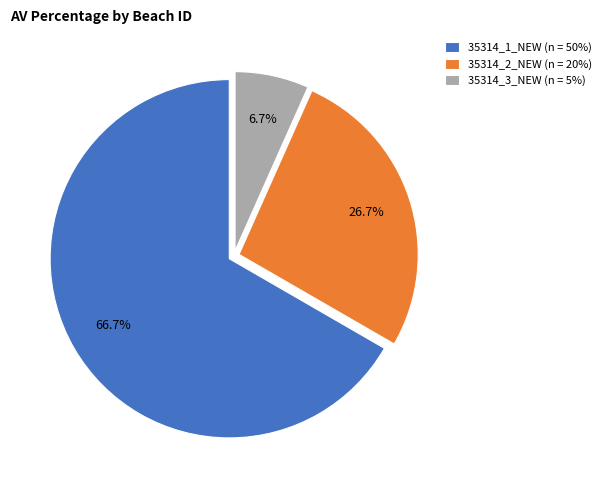

True or false: 35314_2_NEW accounts for 16% of the total.

False